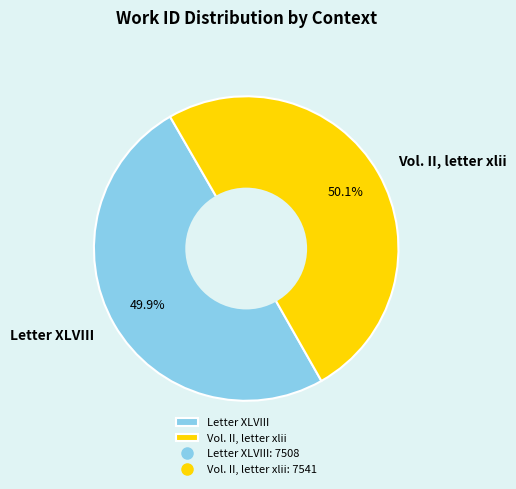

What is the ratio of the value at Vol. II, letter xlii to the value at Letter XLVIII?

1.0